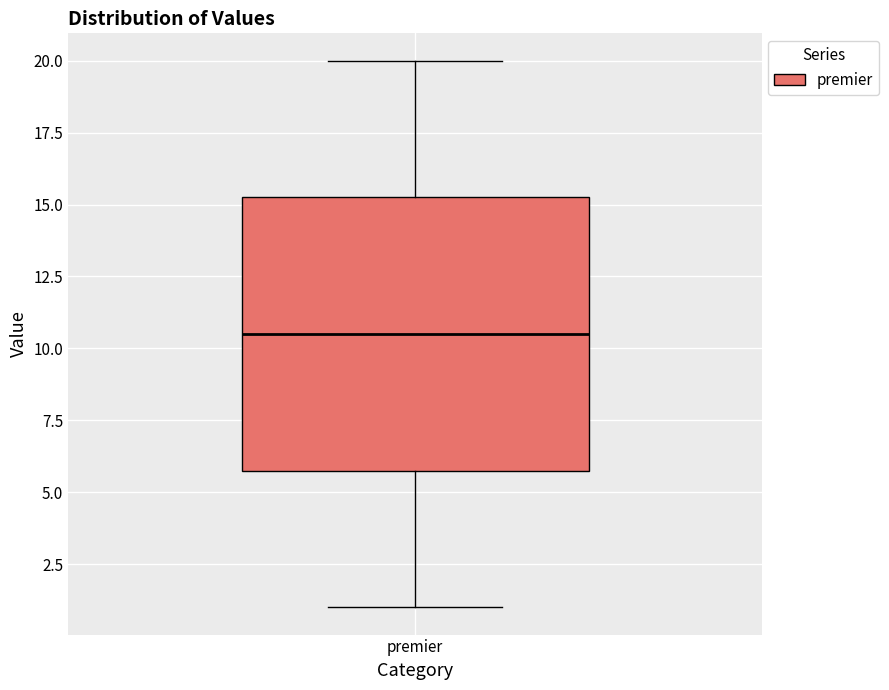

Where does the lower whisker of the box for premier end on the y-axis? The values are not printed on the chart, so give them approximately, as read against the axis.

1.0